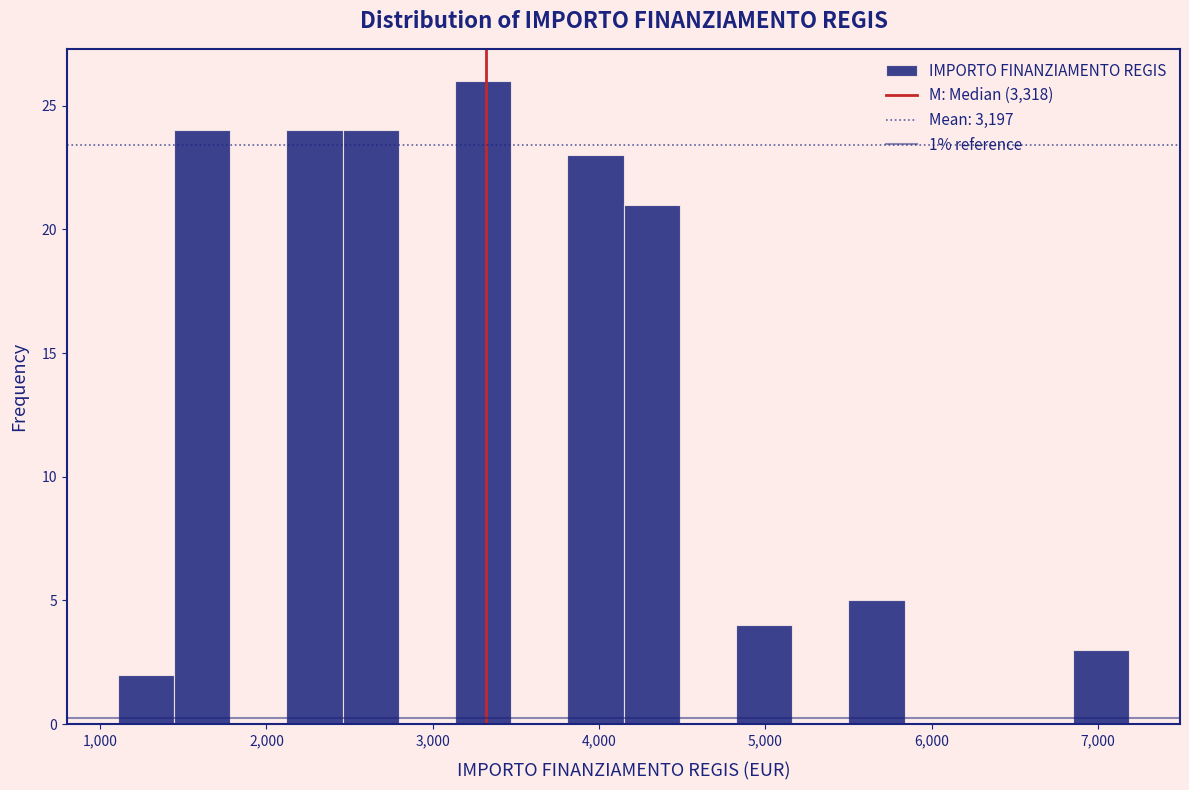

Around what value on the x-axis is the tallest bar? Give the approximate position of its centre, as read against the axis.

3300